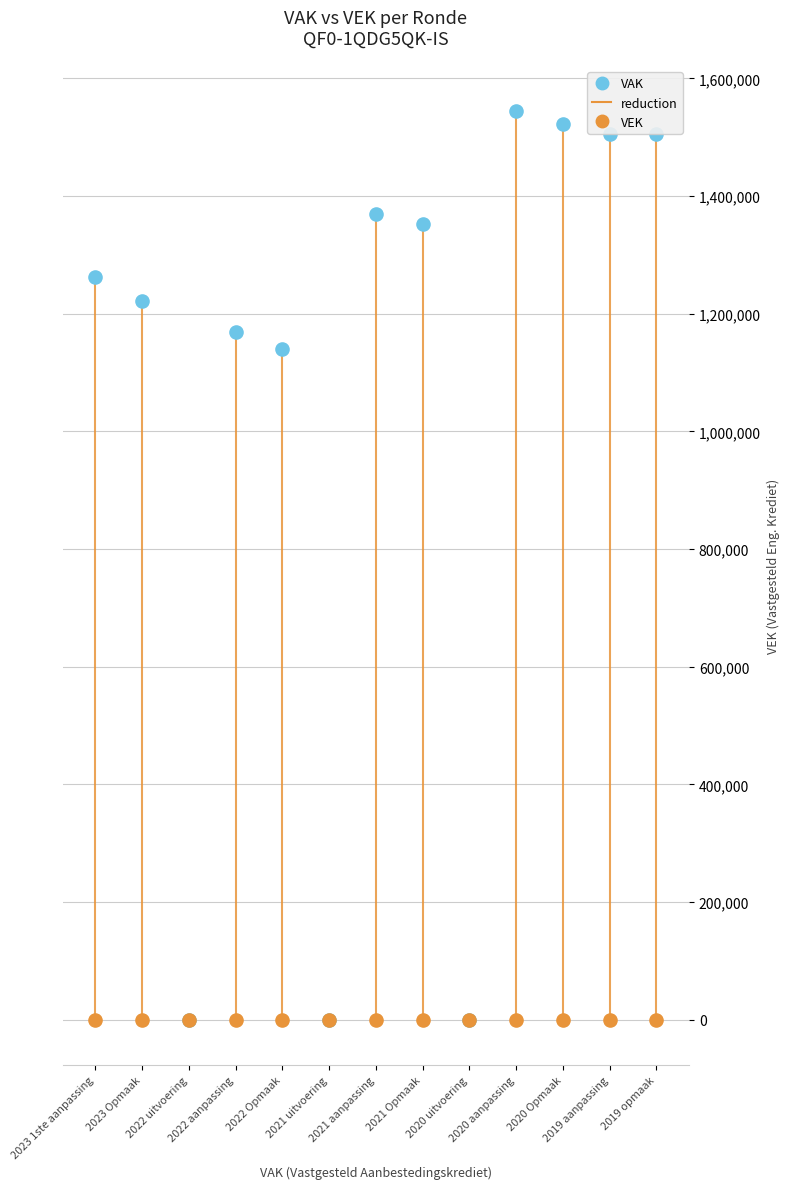

Which series reaches the maximum Y coordinate?

VAK